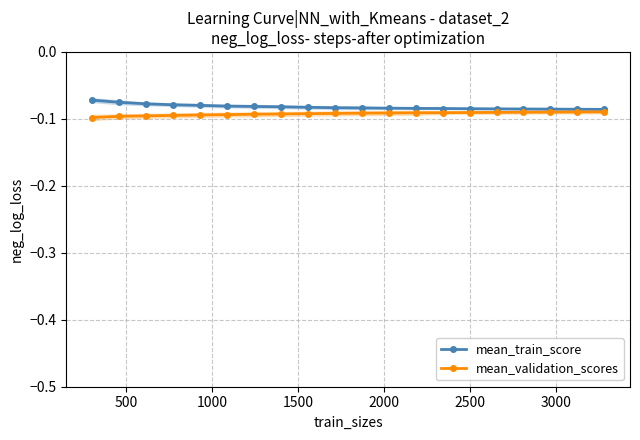

List the series in order of their overall mean, highest first.

mean_train_score, mean_validation_scores